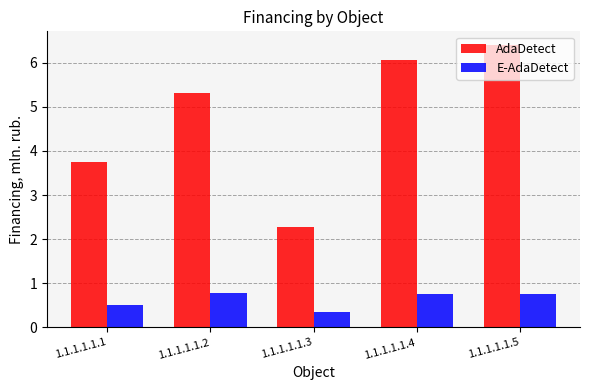

Where does the AdaDetect series first go above 5?

1.1.1.1.1.2